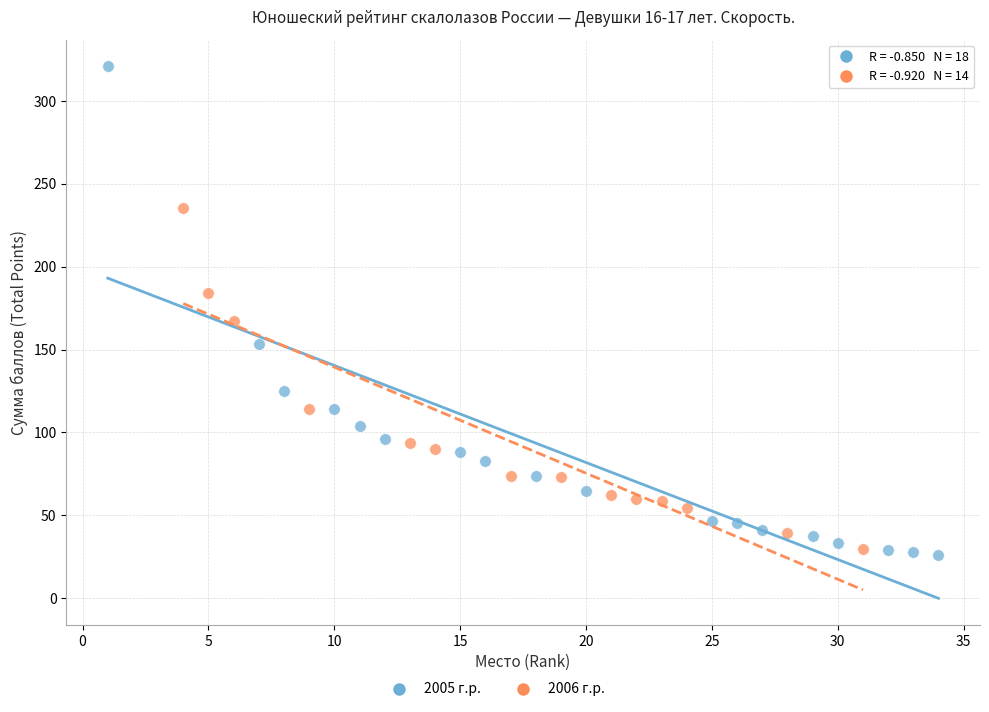

Which series reaches the maximum Y coordinate?

2005 г.р.